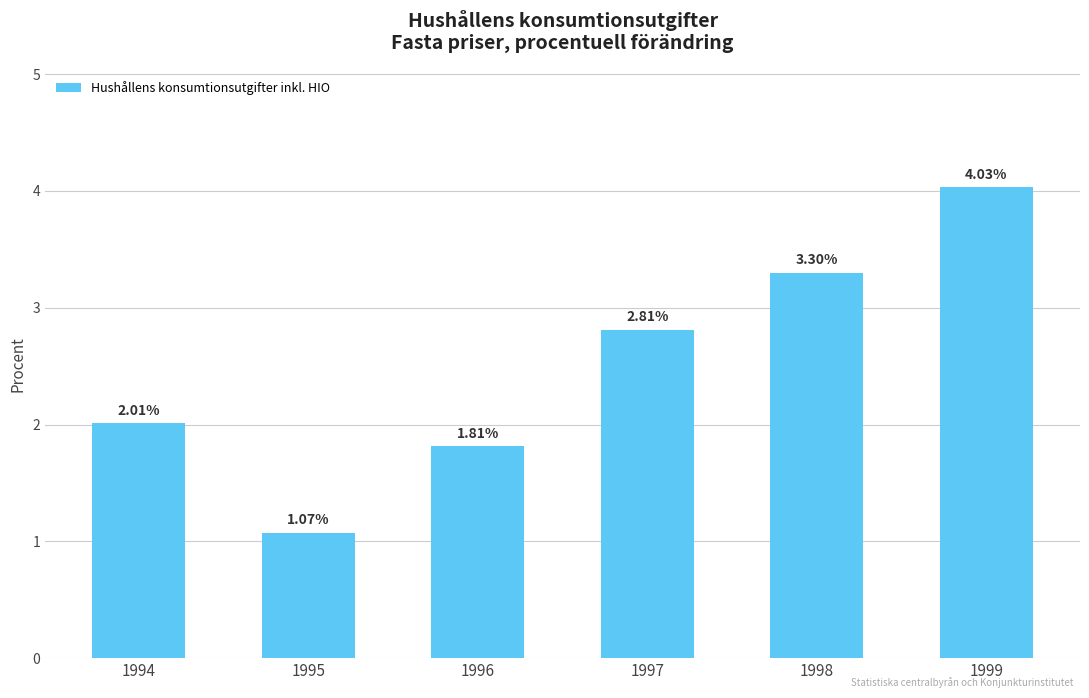

True or false: the data shows 4.8 at 1997.

False